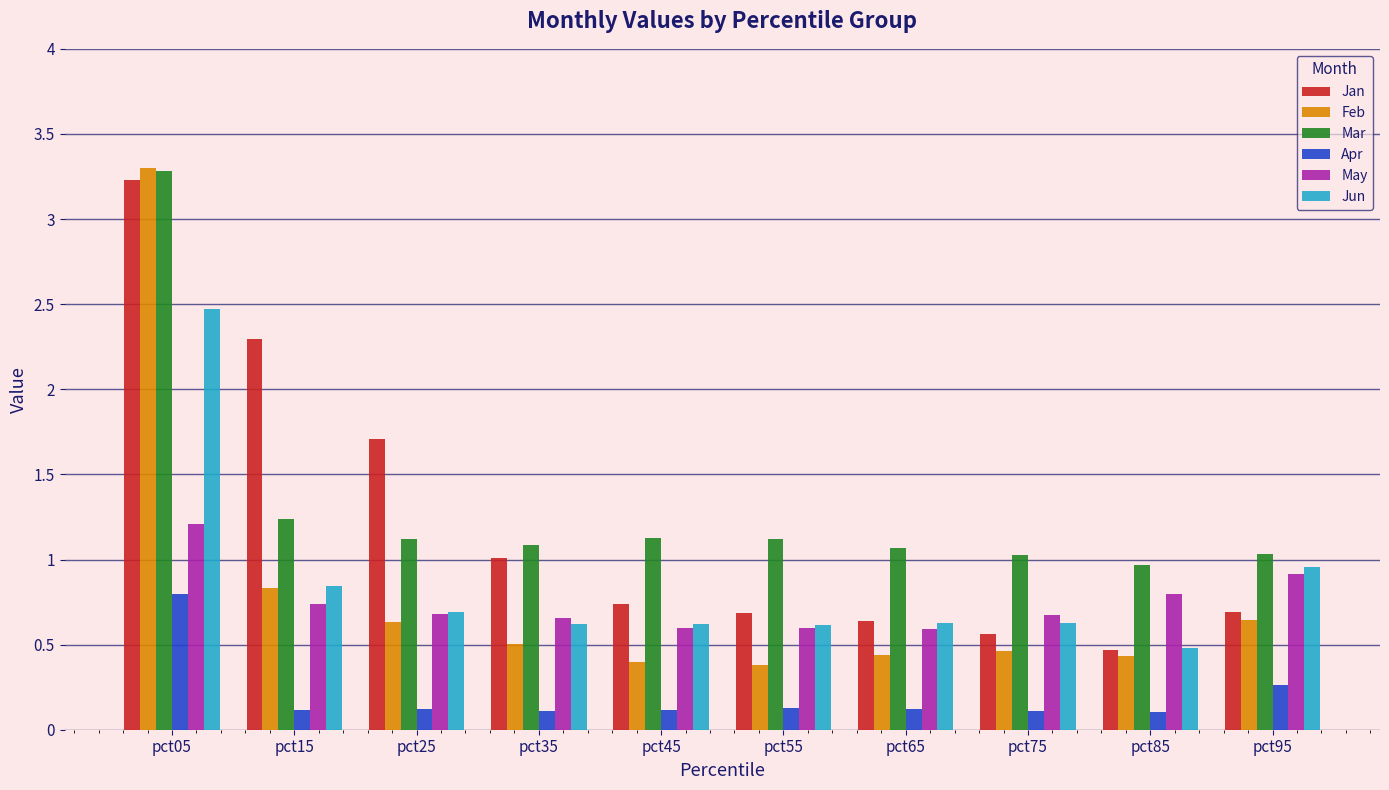

Between pct55 and pct95, which series saw the biggest shift?

Jun